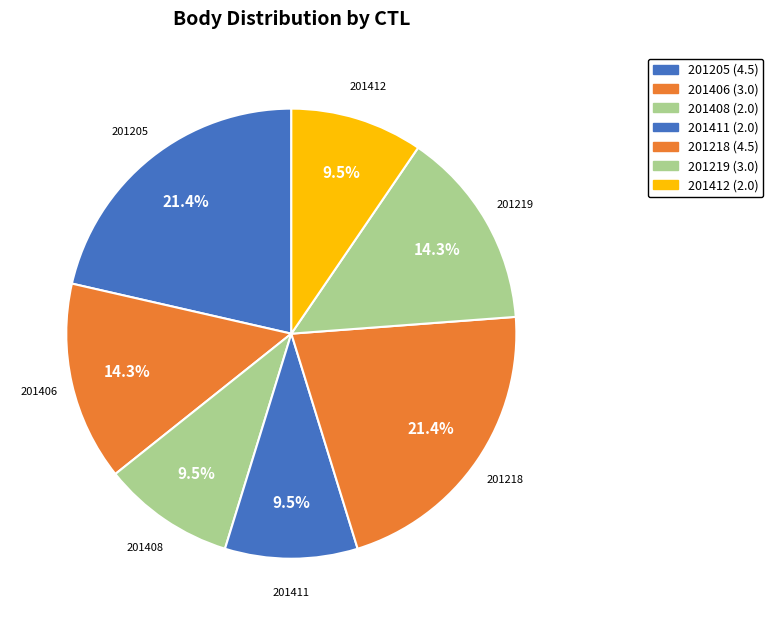

What percentage is the 201218 slice, to the nearest percent?

21%